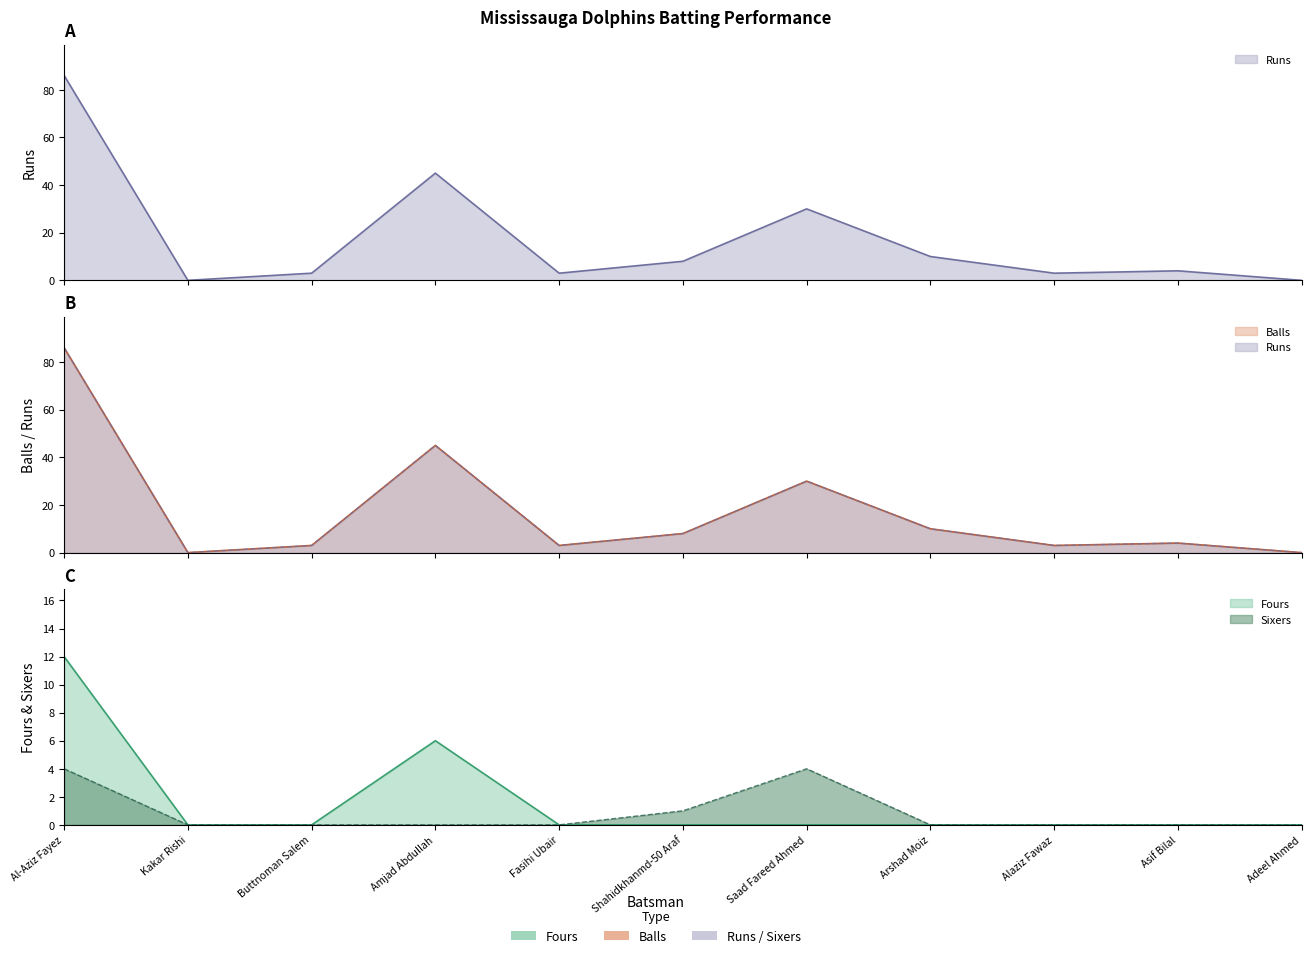

List the labels in order of Balls value, smallest first.

Kakar Rishi, Adeel Ahmed, Buttnoman Salem, Fasihi Ubair, Alaziz Fawaz, Asif Bilal, Shahidkhanmd-50 Araf, Arshad Moiz, Saad Fareed Ahmed, Amjad Abdullah, Al-Aziz Fayez